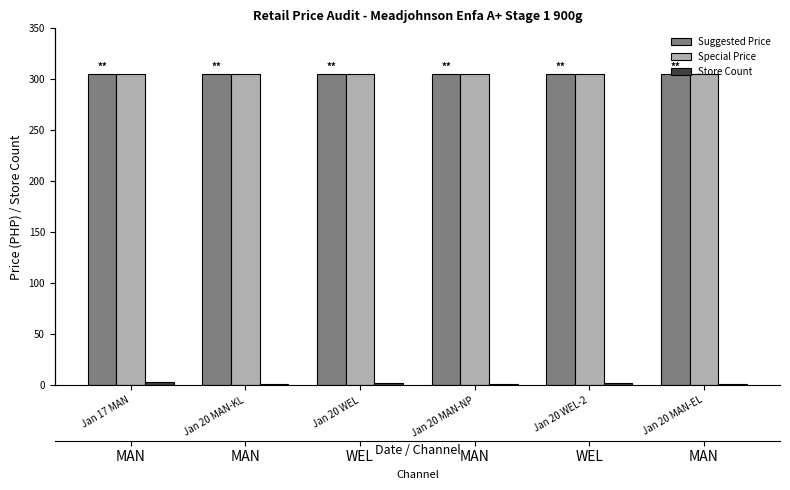

What is the average value of the Special Price series?

305